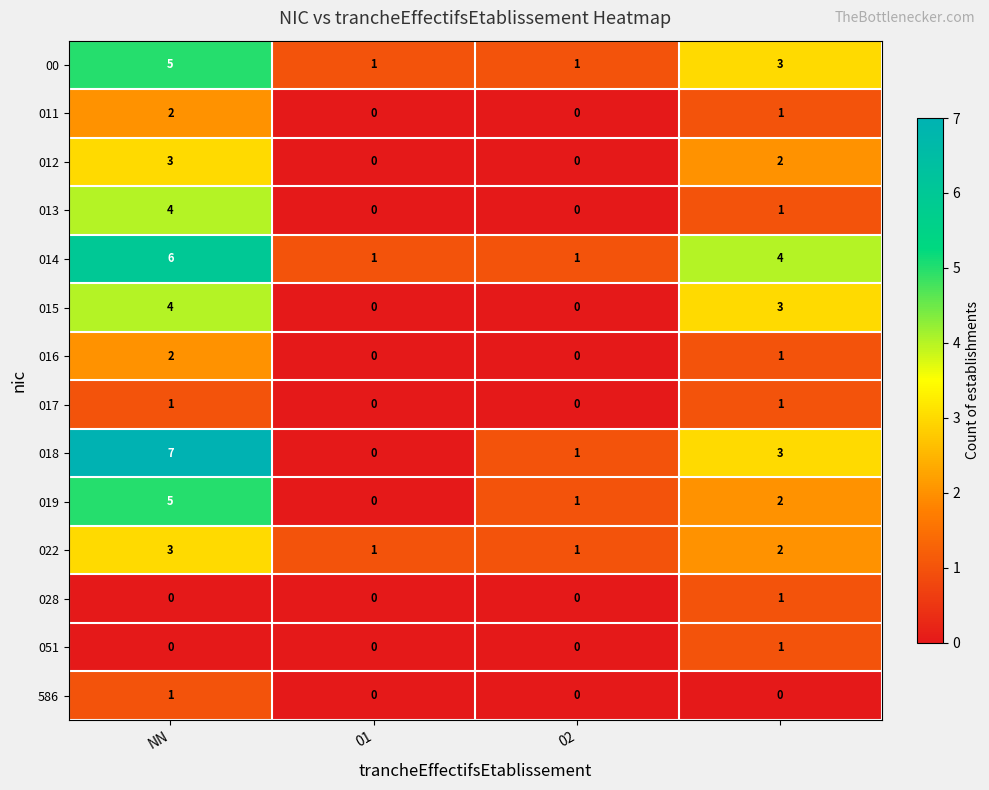

What is the difference between the maximum and minimum values in the 018 series?

7